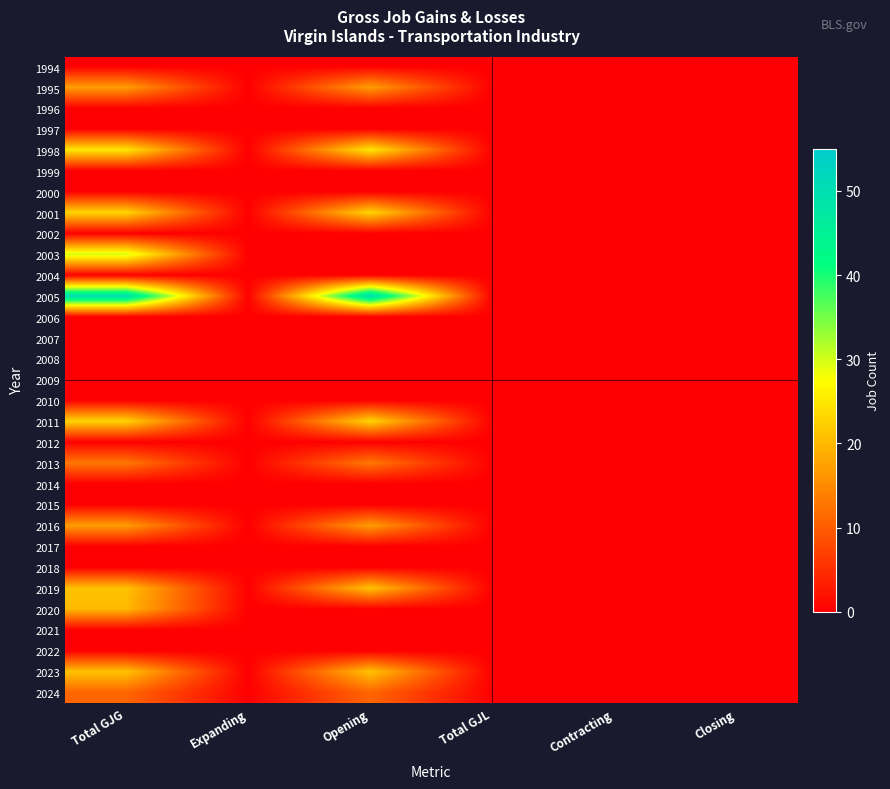

At how many categories does at least one series exceed 15?

2